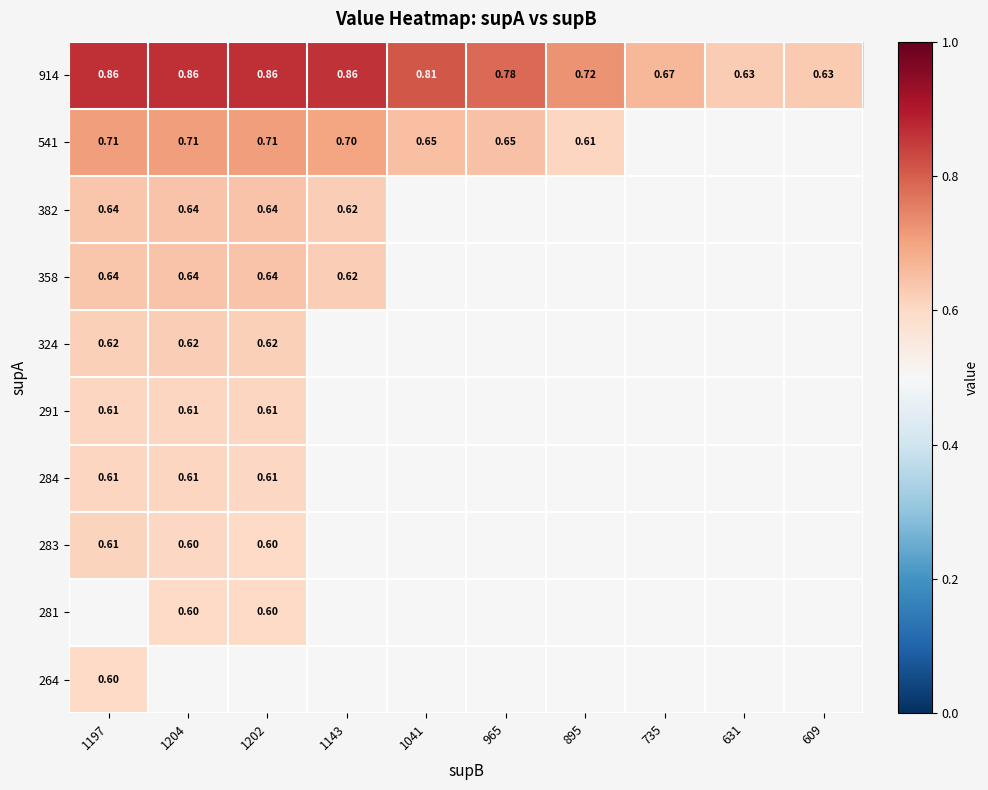

Which series has the largest total across all categories?

914